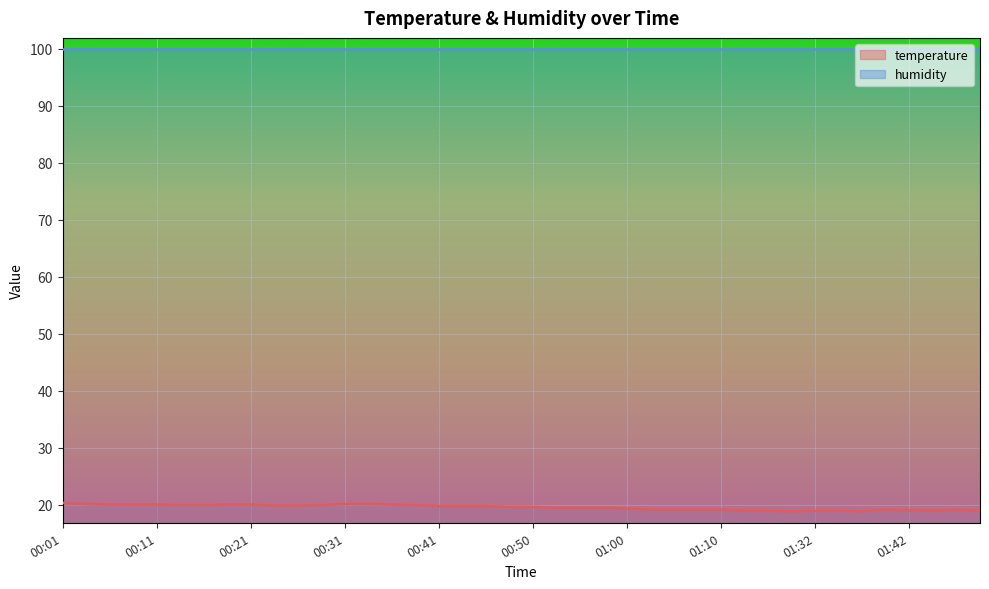

True or false: the data shows 20.3 at 00:01.

True